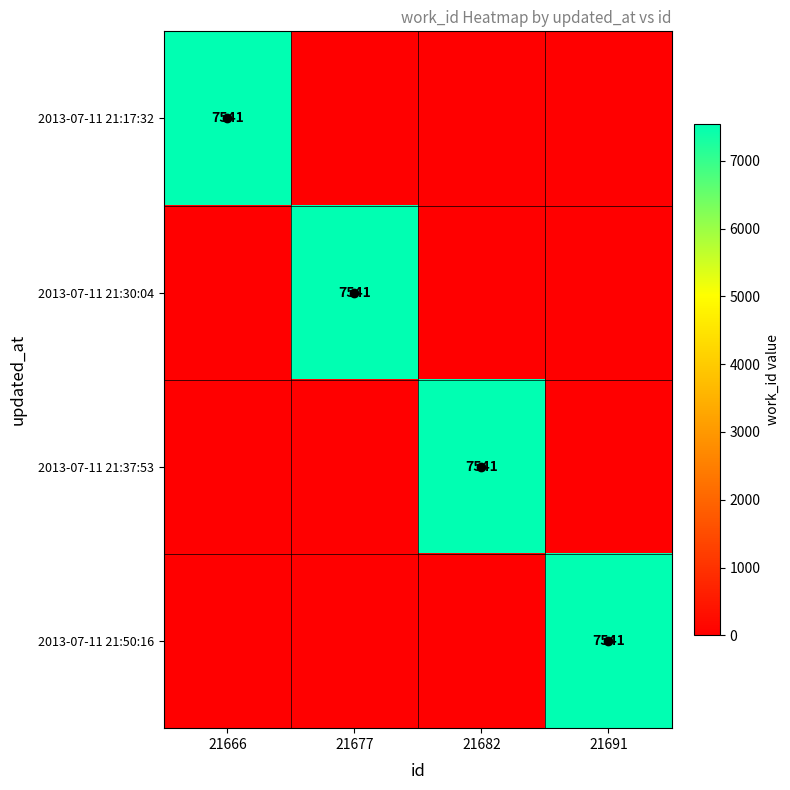

Rank the series at 21666 from lowest to highest value.

2013-07-11 21:30:04, 2013-07-11 21:37:53, 2013-07-11 21:50:16, 2013-07-11 21:17:32